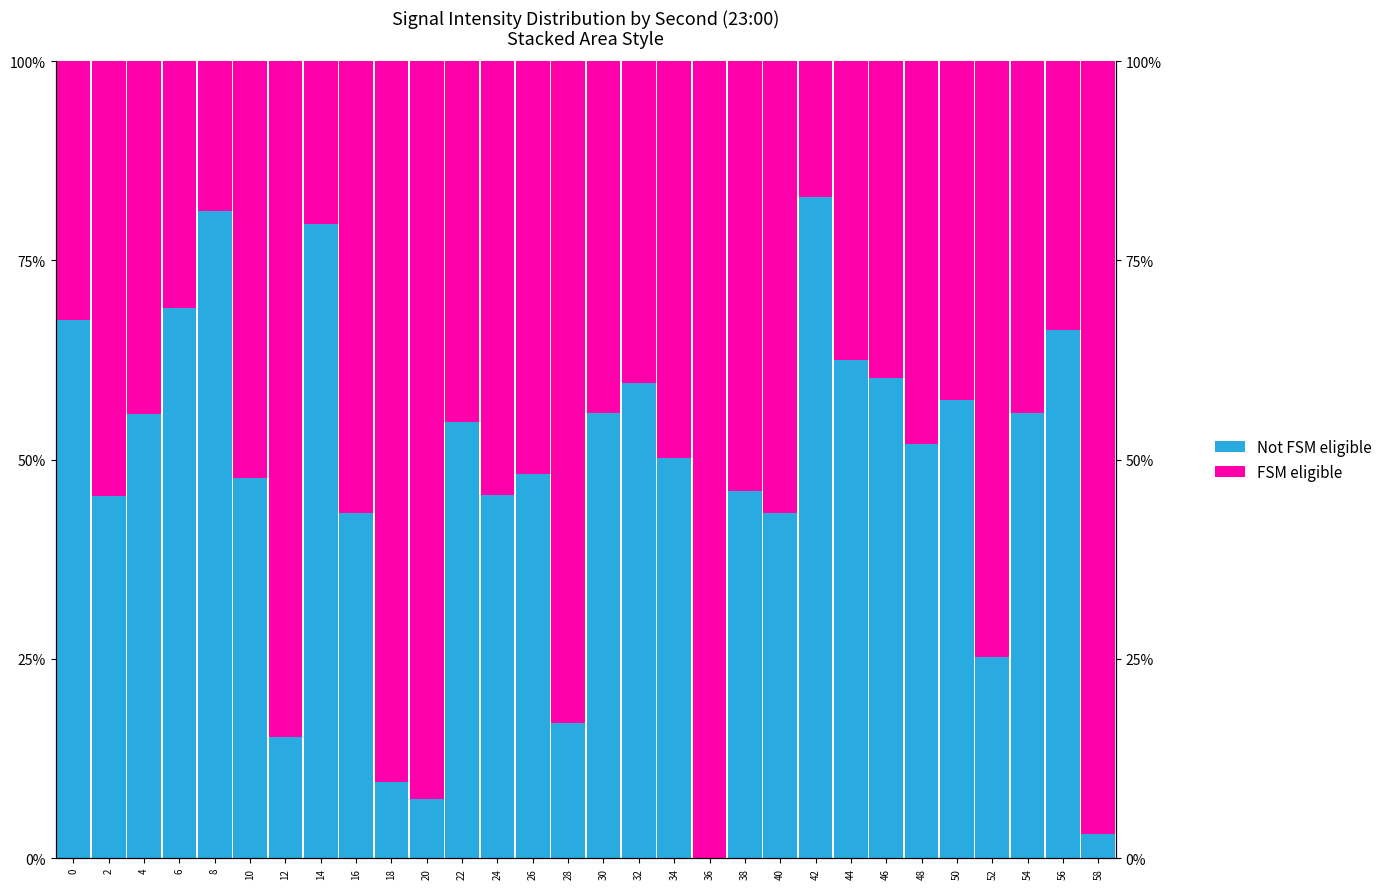

What is the highest value of the FSM eligible series?

1.0